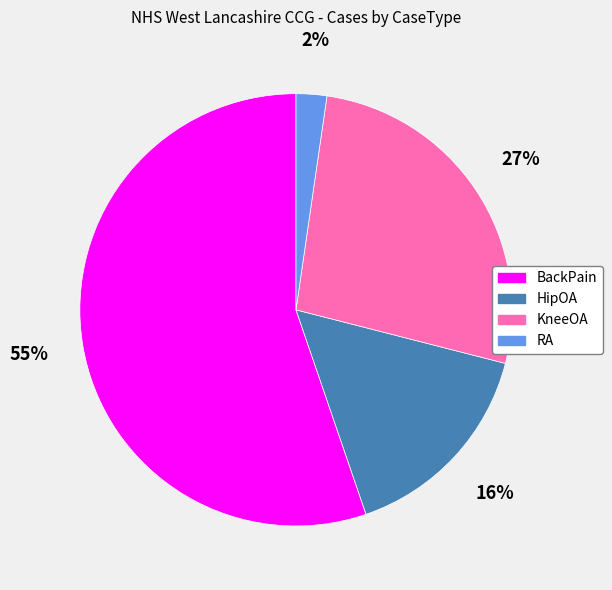

Is it true that RA is 2% of the pie?

True